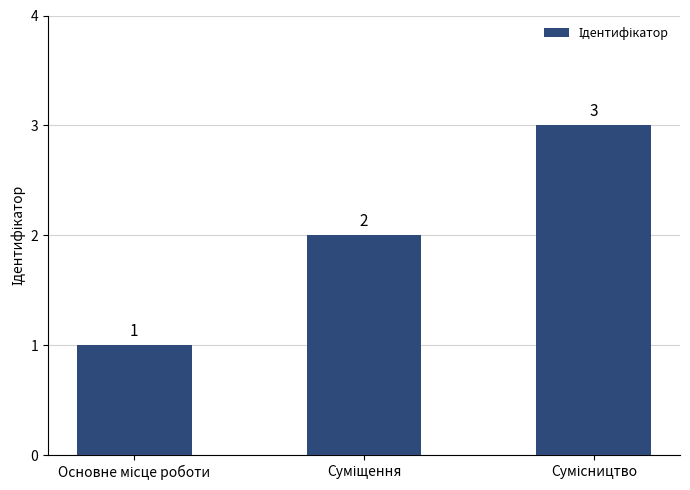

Reading right to left, extract all data points from this chart.

3	2	1